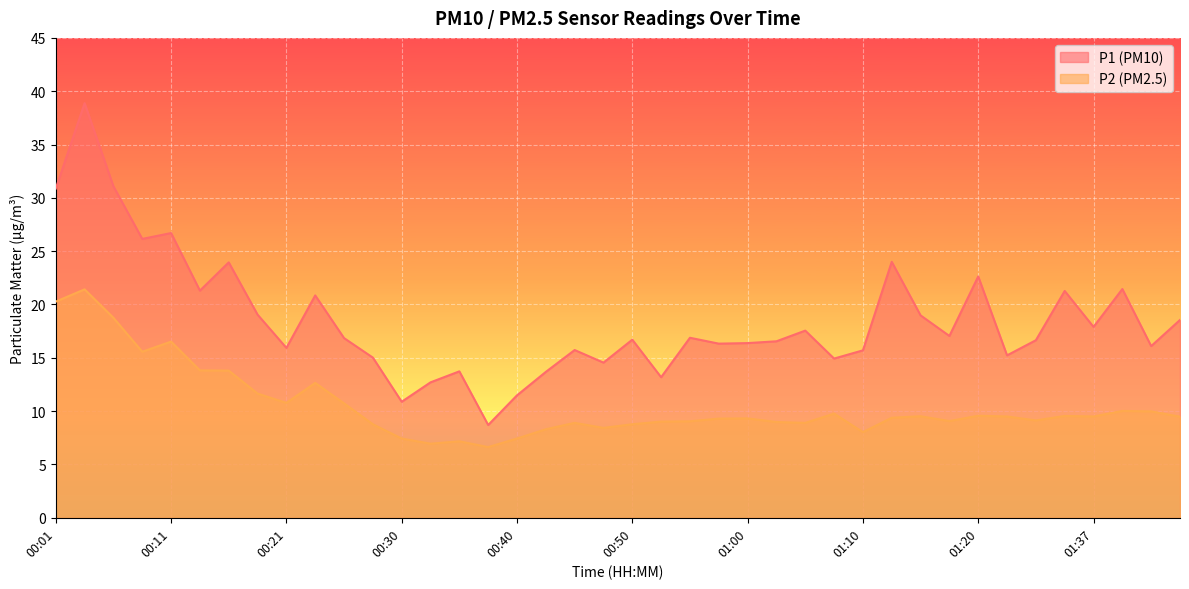

Reading right to left, list all the values displayed in this chart.

P1: 18.6	16.1	21.4	17.9	21.3	16.6	15.2	22.6	17.1	19.0	24.0	15.7	14.9	17.6	16.6	16.4	16.3	16.9	13.2	16.7	14.6	15.7	13.7	11.5	8.7	13.7	12.7	10.9	15.0	16.9	20.9	15.9	19.1	23.9	21.3	26.7	26.1	31.1	38.9	30.9
P2: 9.5	10.0	10.0	9.5	9.6	9.1	9.5	9.6	9.1	9.5	9.4	8.0	9.8	8.9	9.0	9.3	9.3	9.1	9.0	8.8	8.4	8.9	8.3	7.4	6.6	7.2	7.0	7.4	8.8	10.7	12.7	10.8	11.7	13.8	13.8	16.5	15.6	18.8	21.4	20.3